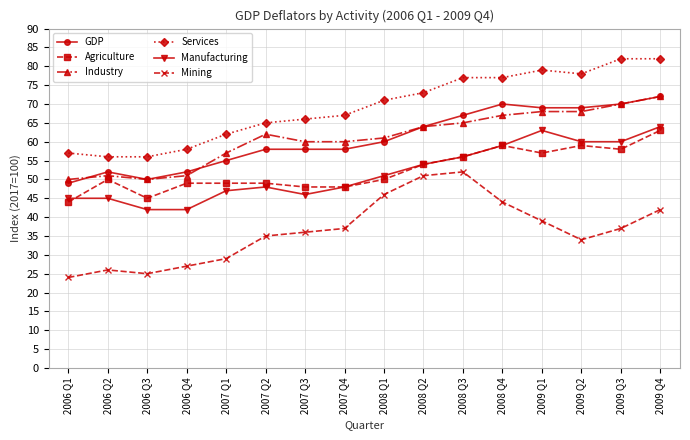

Where is the first local maximum for GDP?

2006 Q2